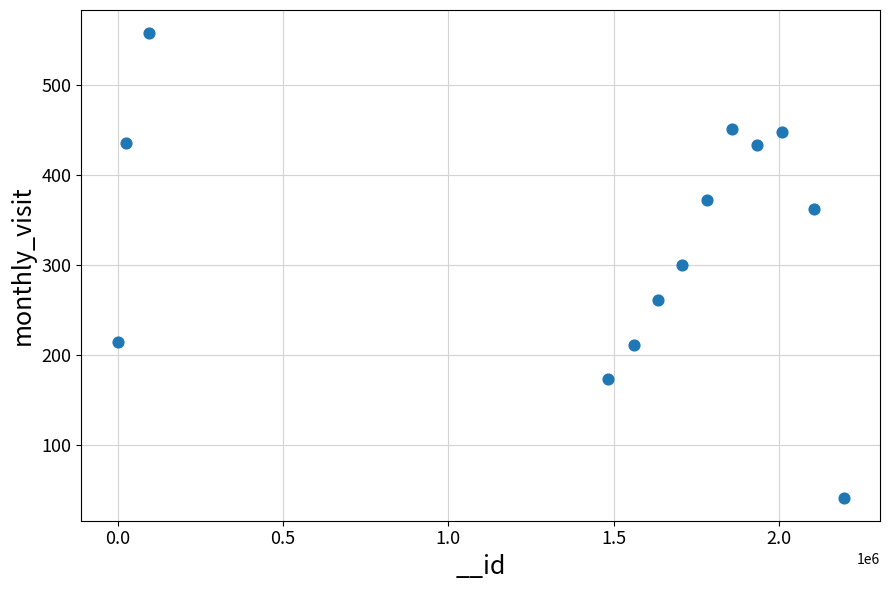

What is the range of Y values (max minus min)?

516